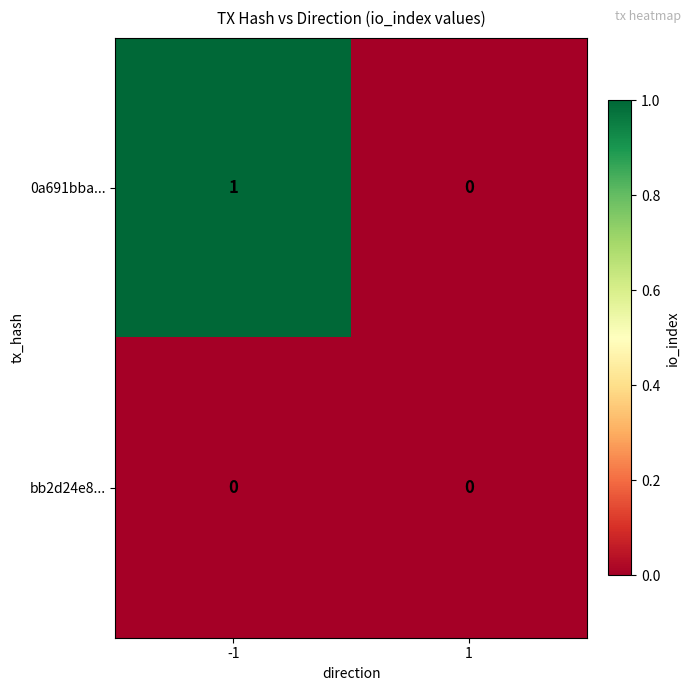

Reading left to right, extract all data points from this chart.

0a691bba...: -1=1	1=0
bb2d24e8...: -1=0	1=0